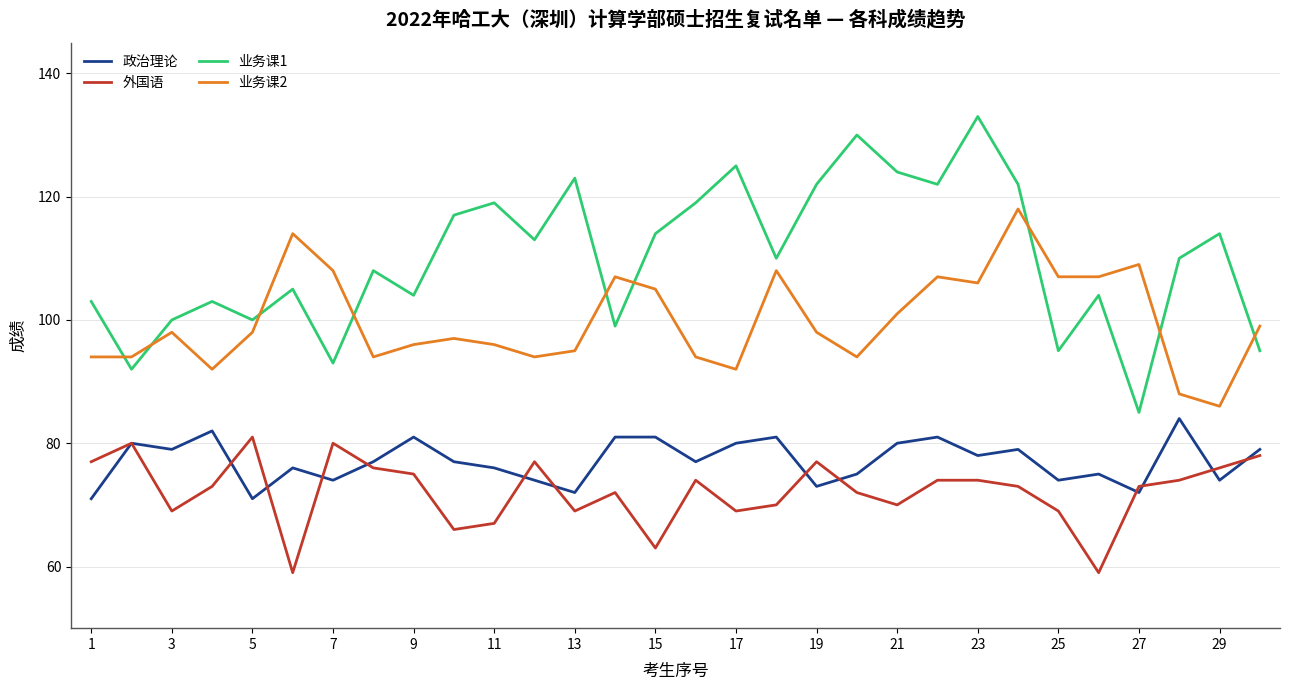

True or false: 外国语 and 业务课1 intersect in this chart.

False